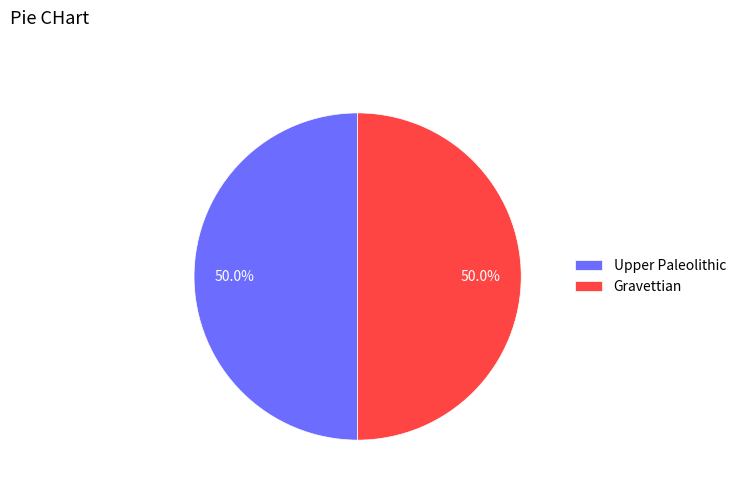

What is the ratio of the value at Gravettian to the value at Upper Paleolithic?

1.0